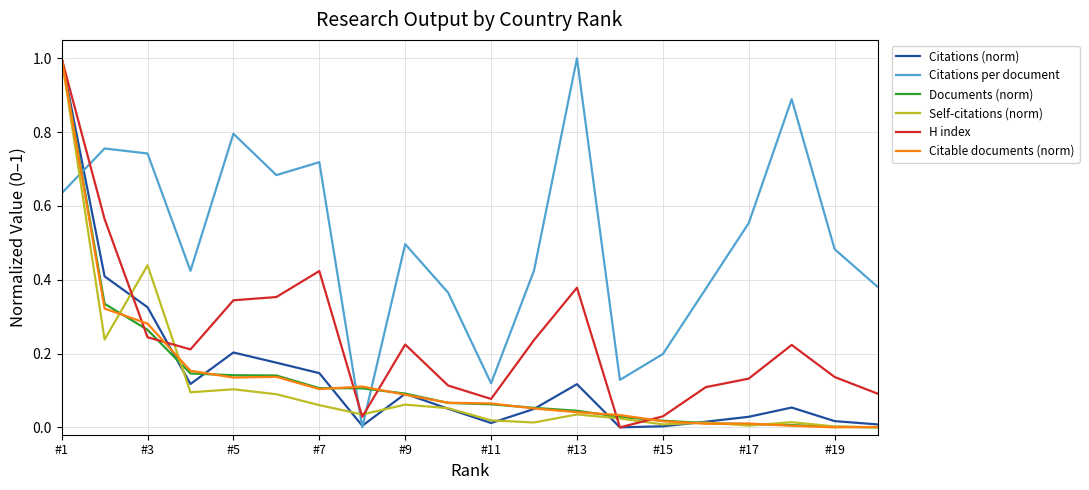

How many lines are shown in the chart?

6